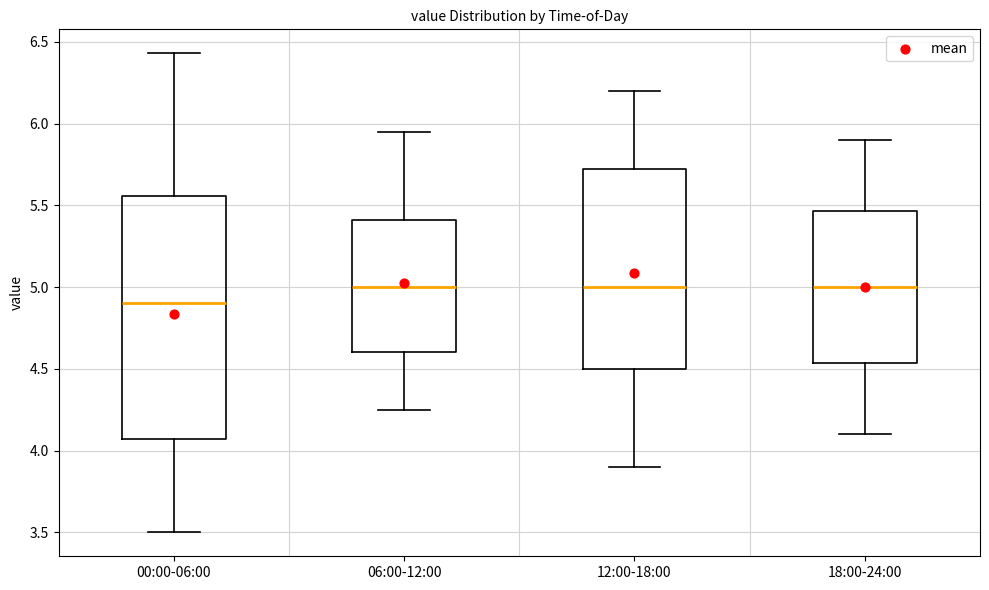

Reading left to right, transcribe this box plot: for each box, give where its median line is, the range the box spans, and where its two whiskers end, as read against the y-axis. The values are not printed on the chart, so give them approximately, as read against the axis.

00:00-06:00: median 4.90, box 4.05 to 5.55, whiskers 3.50 to 6.45
06:00-12:00: median 5.00, box 4.60 to 5.40, whiskers 4.25 to 5.95
12:00-18:00: median 5.00, box 4.50 to 5.75, whiskers 3.90 to 6.20
18:00-24:00: median 5.00, box 4.55 to 5.45, whiskers 4.10 to 5.90